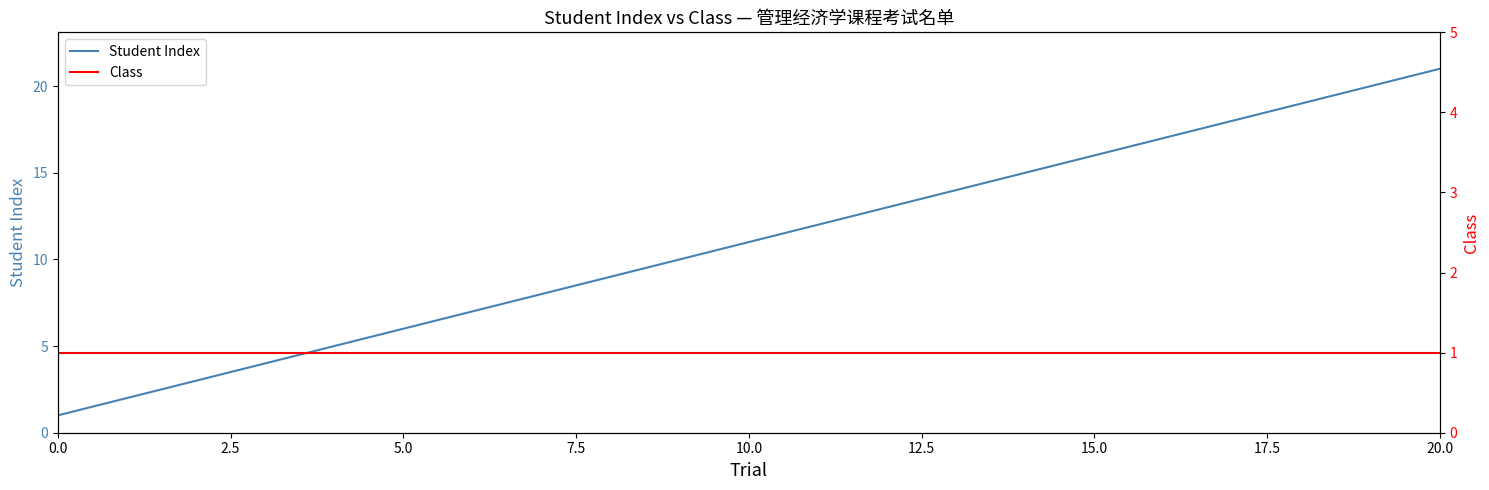

What is the maximum value for Student Index?

21